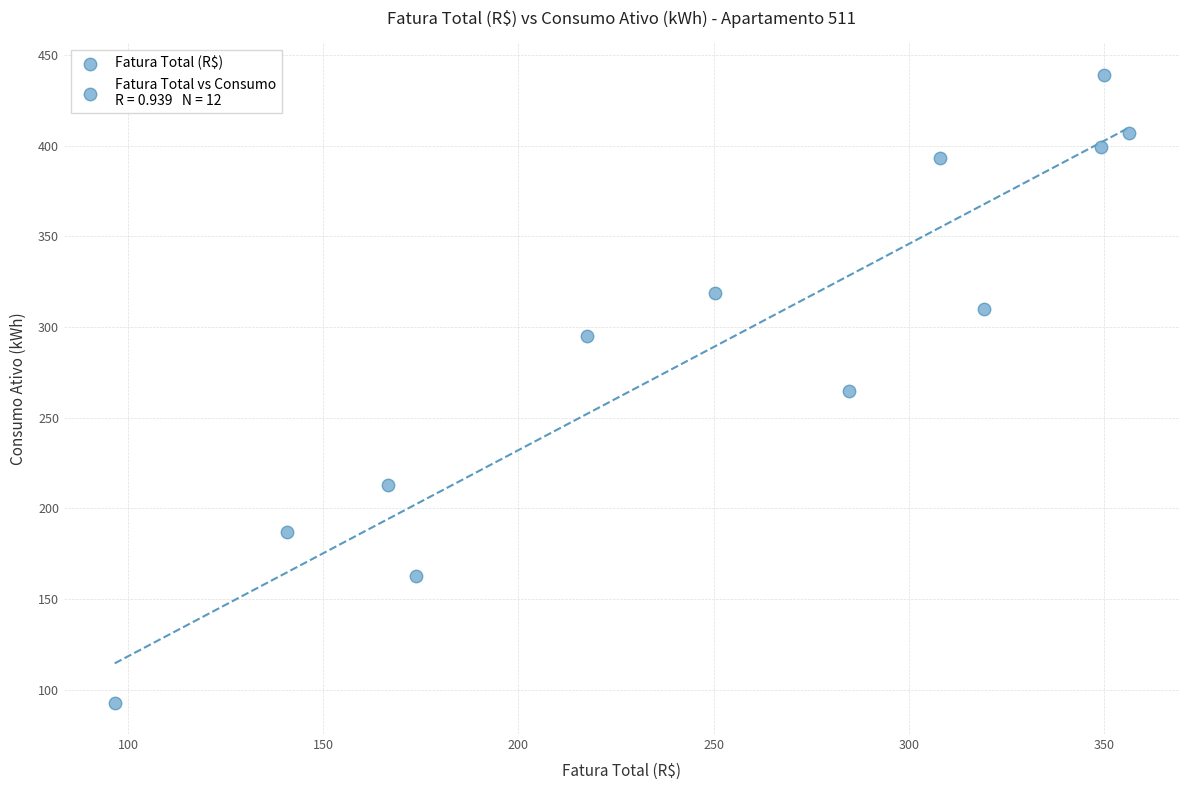

What is the average Y value?

290